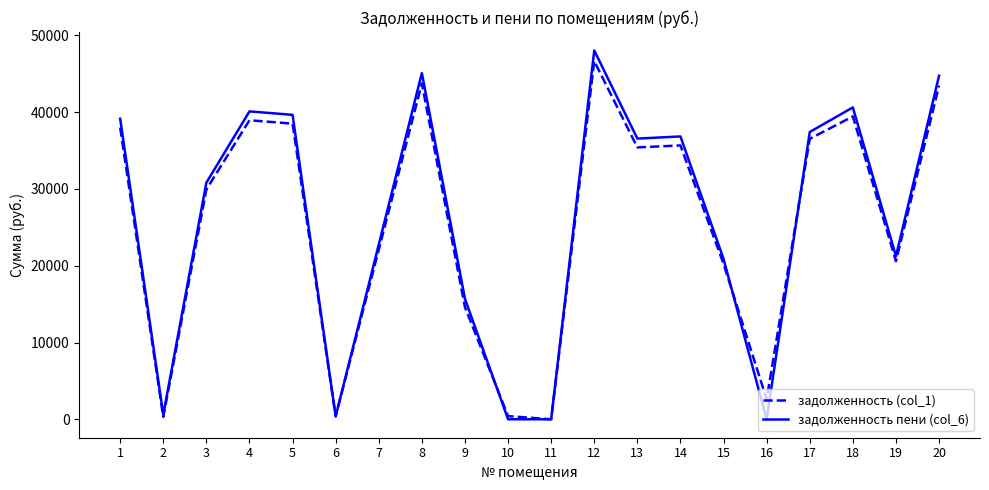

What is the difference between the highest and lowest values at 4?

1156.9